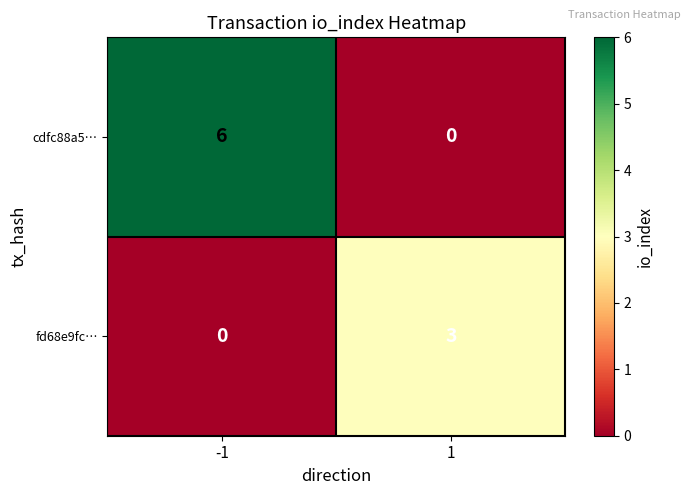

Reading left to right, list all the values displayed in this chart.

cdfc88a5…: -1=6	1=0
fd68e9fc…: -1=0	1=3